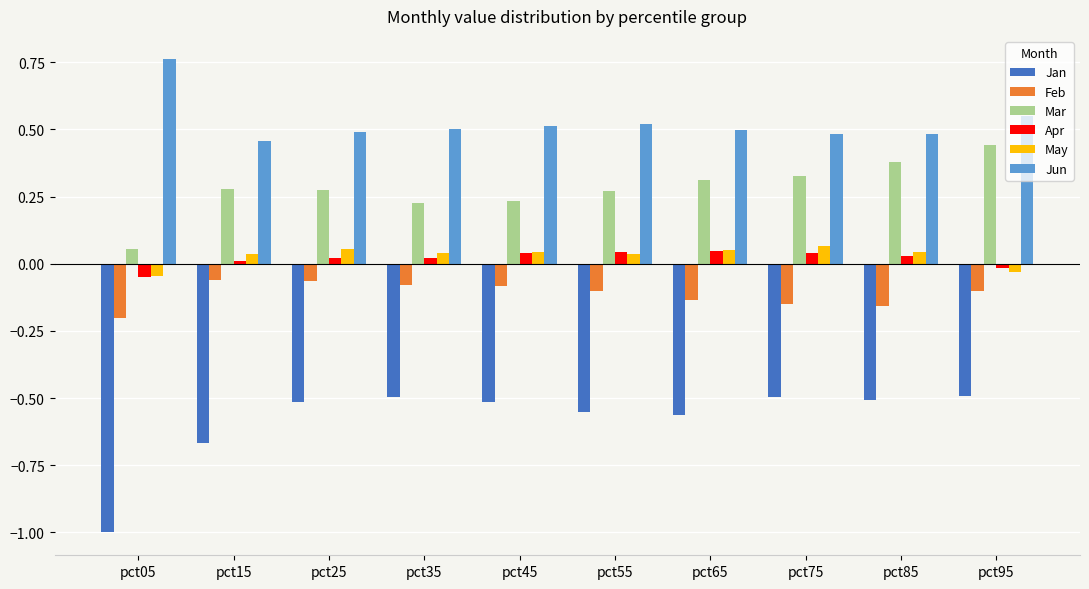

What is the spread (max minus min) of values at pct55?

1.1